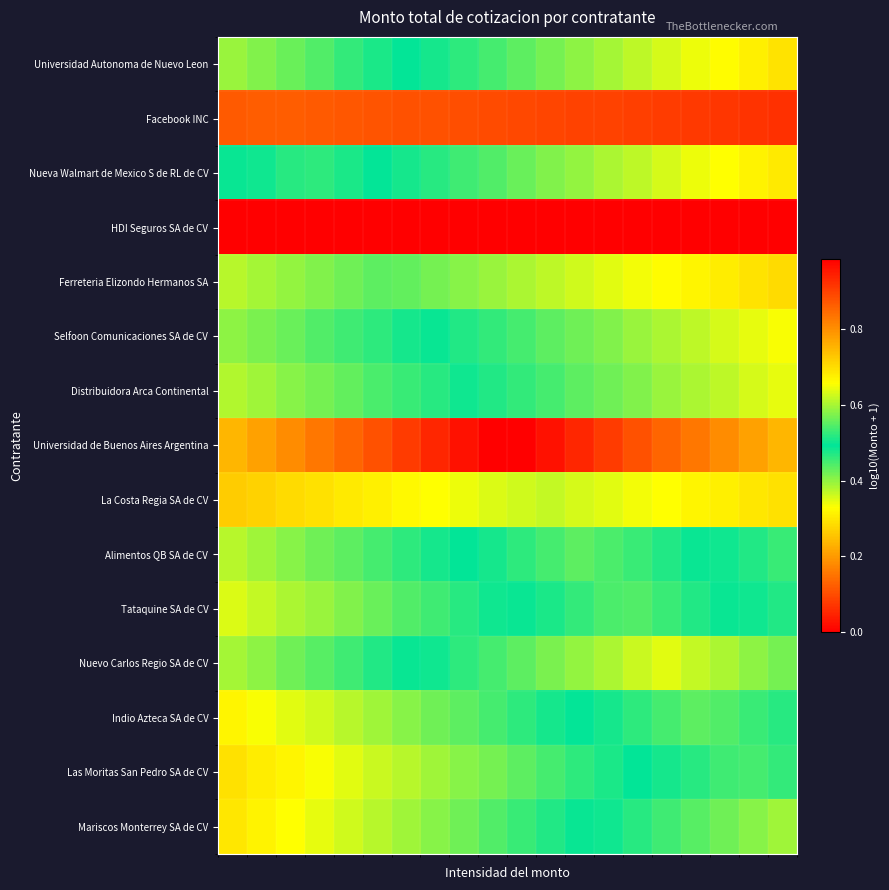

Count the number of categories in the chart.

20